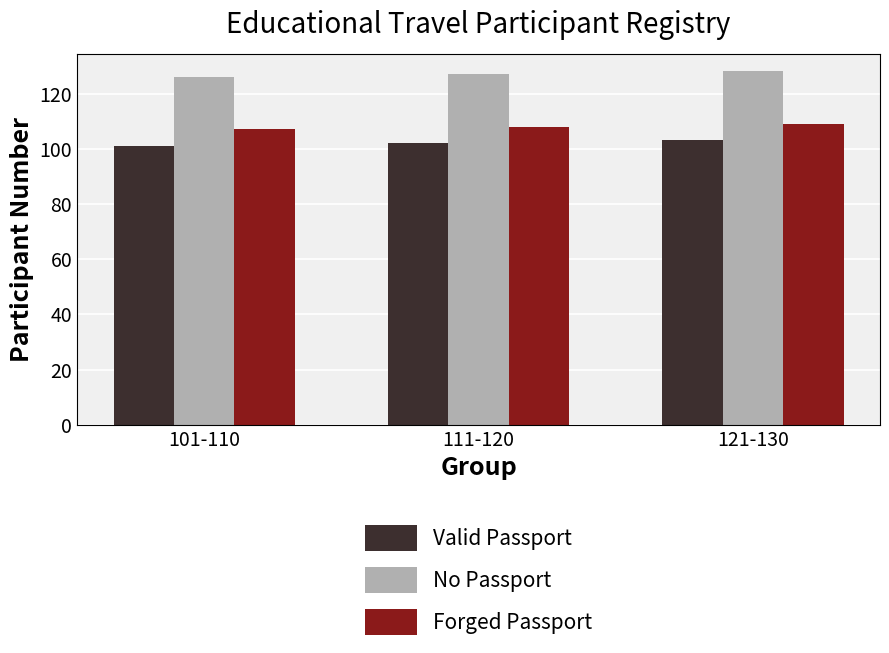

The No Passport series shows 126 at 101-110. True or false?

True